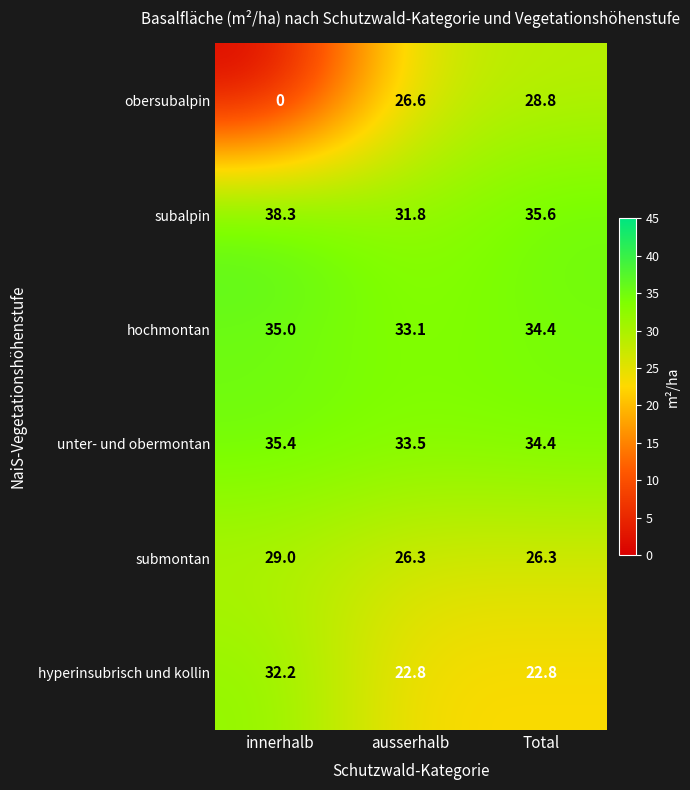

Reading right to left, transcribe all the data shown in this chart.

obersubalpin: Total=28.8	ausserhalb=26.6	innerhalb=0.0
subalpin: Total=35.6	ausserhalb=31.8	innerhalb=38.3
hochmontan: Total=34.4	ausserhalb=33.1	innerhalb=35.0
unter- und obermontan: Total=34.4	ausserhalb=33.5	innerhalb=35.4
submontan: Total=26.3	ausserhalb=26.3	innerhalb=29.0
hyperinsubrisch und kollin: Total=22.8	ausserhalb=22.8	innerhalb=32.2